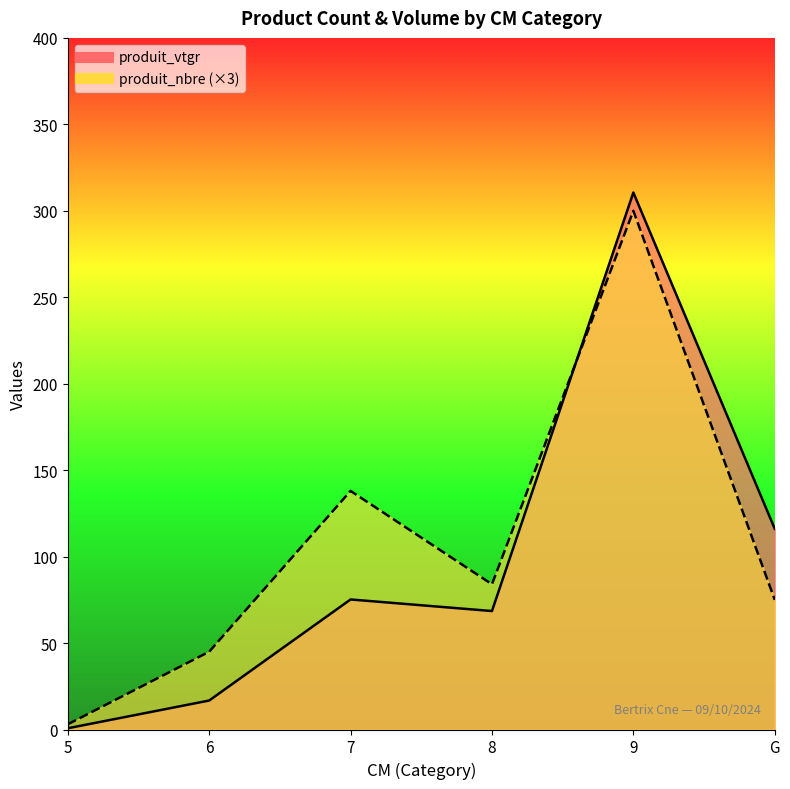

Reading left to right, transcribe all the data shown in this chart.

produit_nbre: 5=3.0	6=45.0	7=138.0	8=84.0	9=300.0	G=75.0
produit_vtgr: 5=0.7	6=16.8	7=75.2	8=68.5	9=310.6	G=116.1